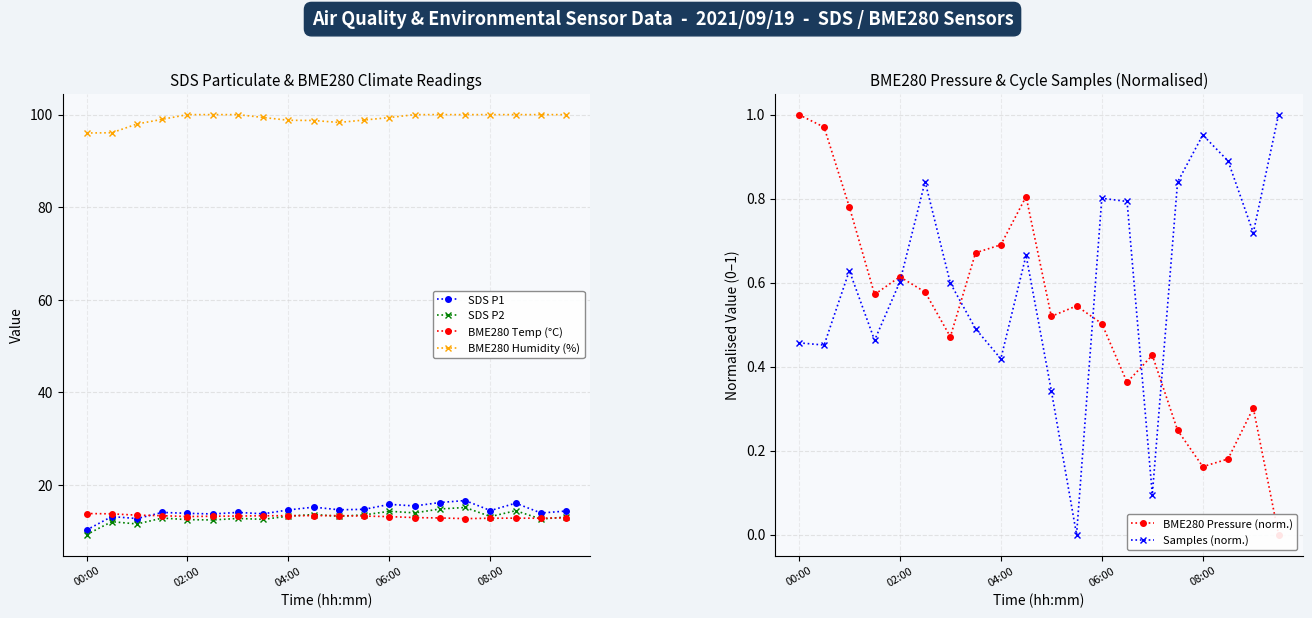

The SDS P2 series shows 3.9 at 18. True or false?

False